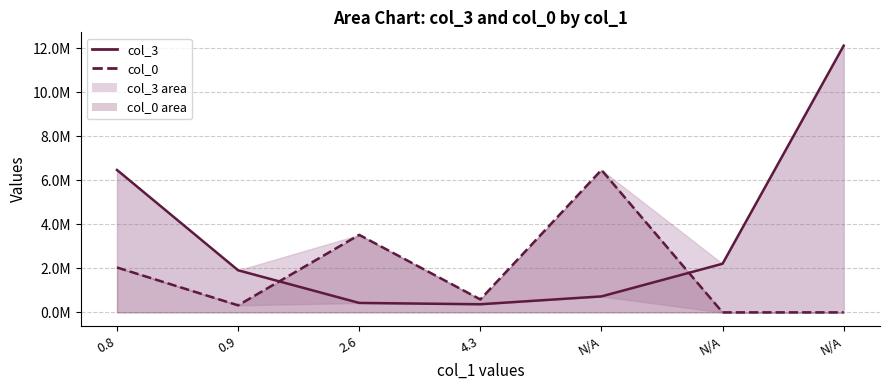

What is the total value across all series at 2.6?

3951820.2